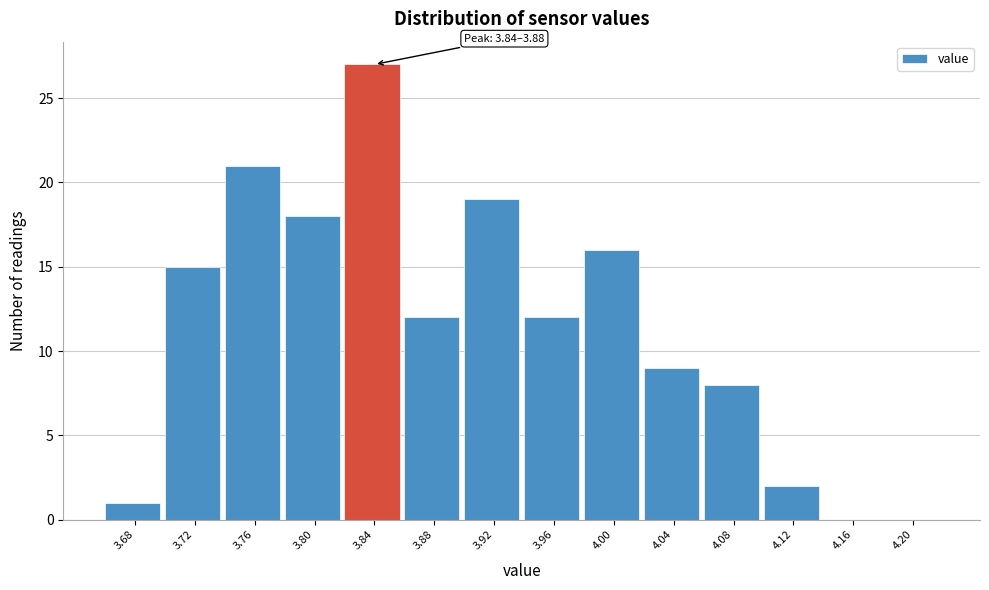

Reading right to left, transcribe all the data shown in this chart.

4.20=0	4.16=0	4.12=2	4.08=8	4.04=9	4.00=16	3.96=12	3.92=19	3.88=12	3.84=27	3.80=18	3.76=21	3.72=15	3.68=1